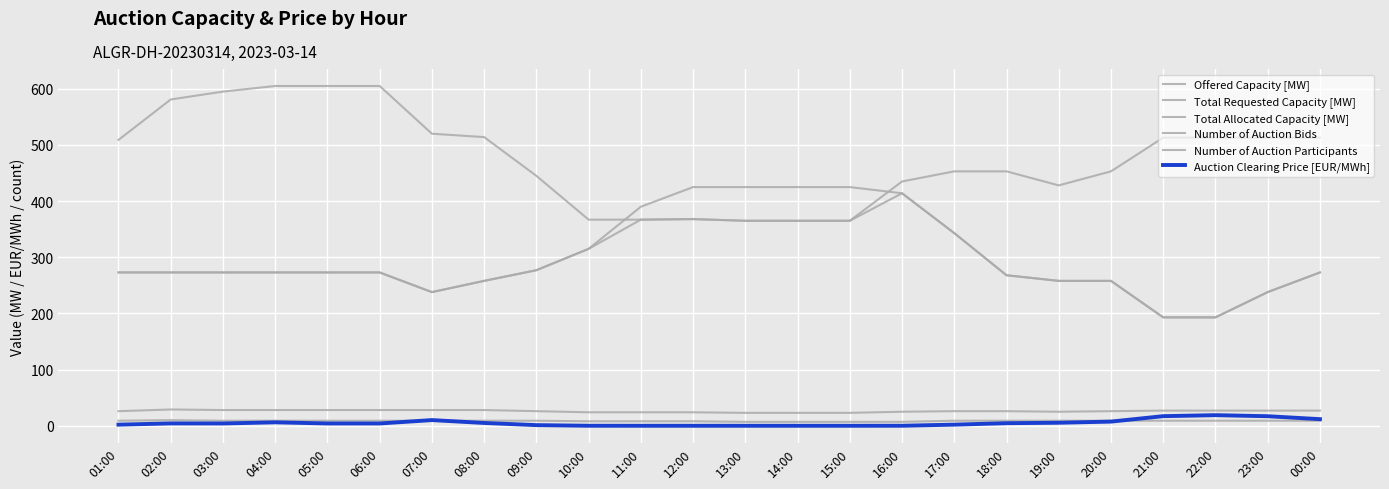

What is the spread (max minus min) of values at 07:00?

511.0